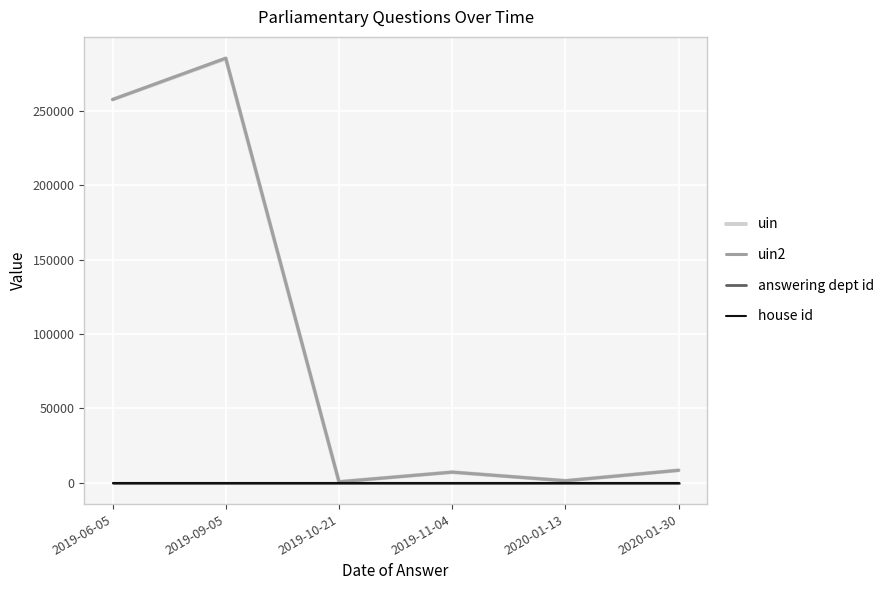

Is this an area chart (filled region under the line)?

No